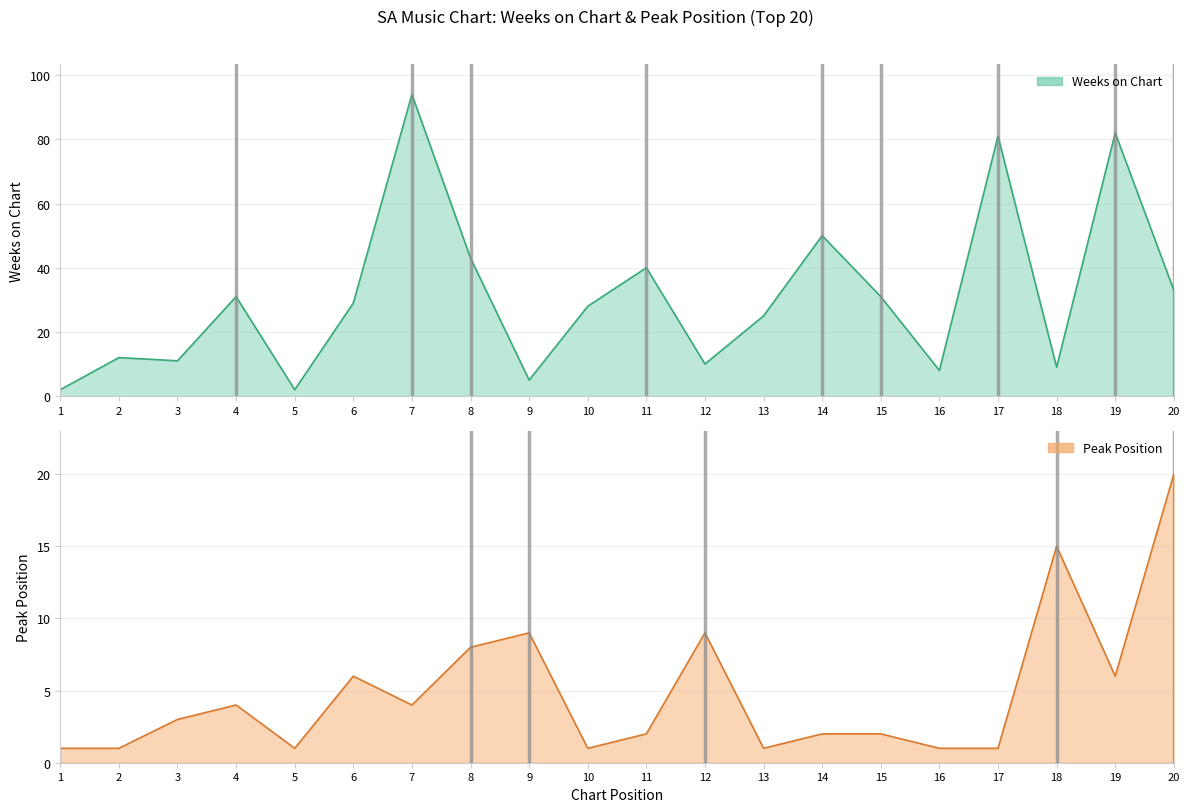

Which category has the highest value in the Peak Position series?

20